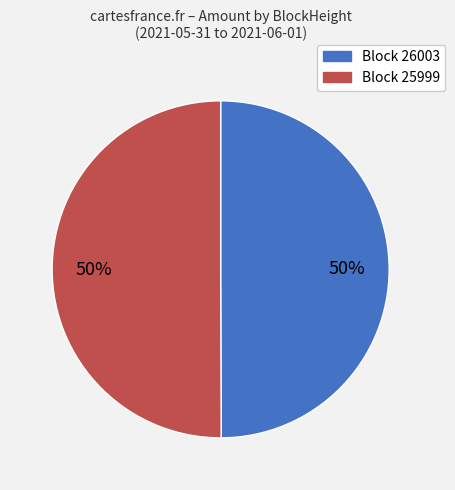

To the nearest percent, what is the average slice percentage?

50%